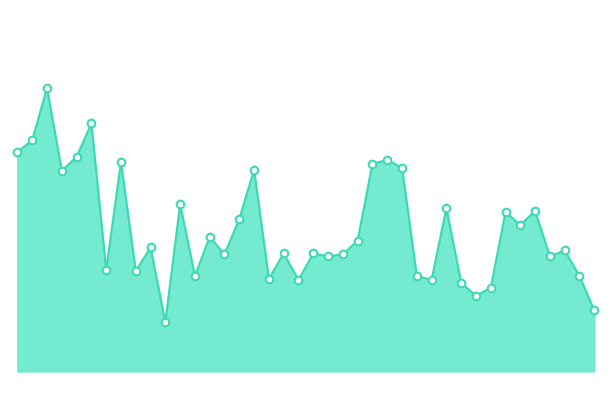

How many lines are shown in the chart?

1